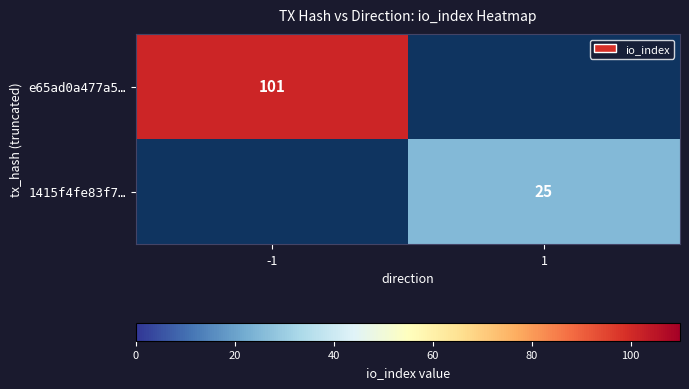

Is it true that 1415f4fe83f7… equals 25 at 1?

True